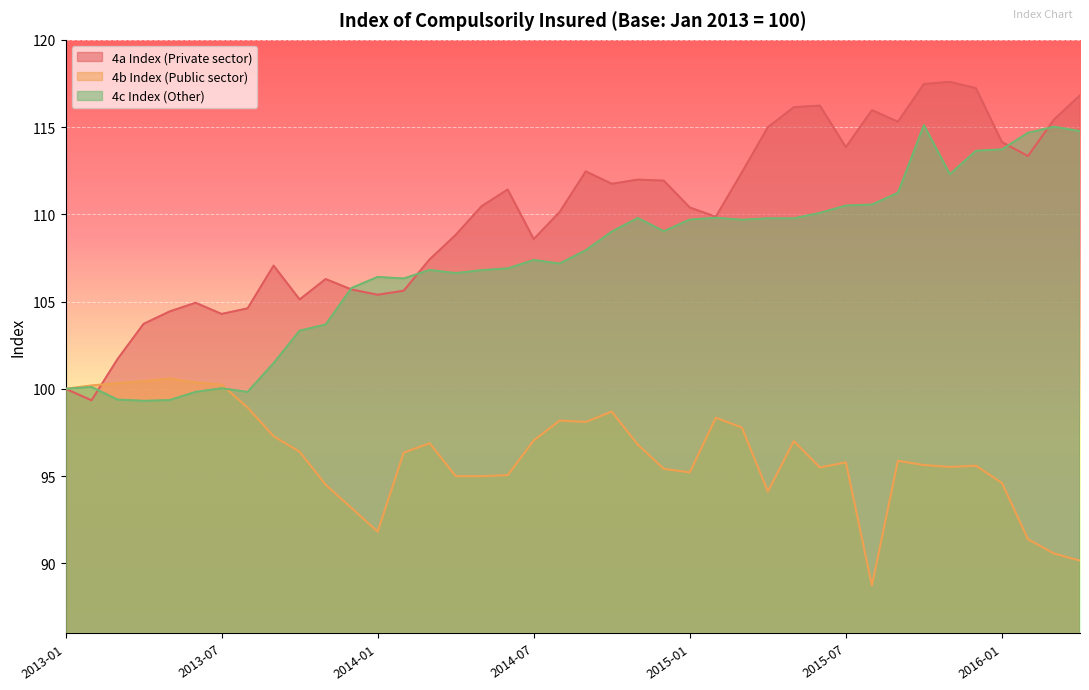

Where is the first local maximum for 4c_index?

2013-02